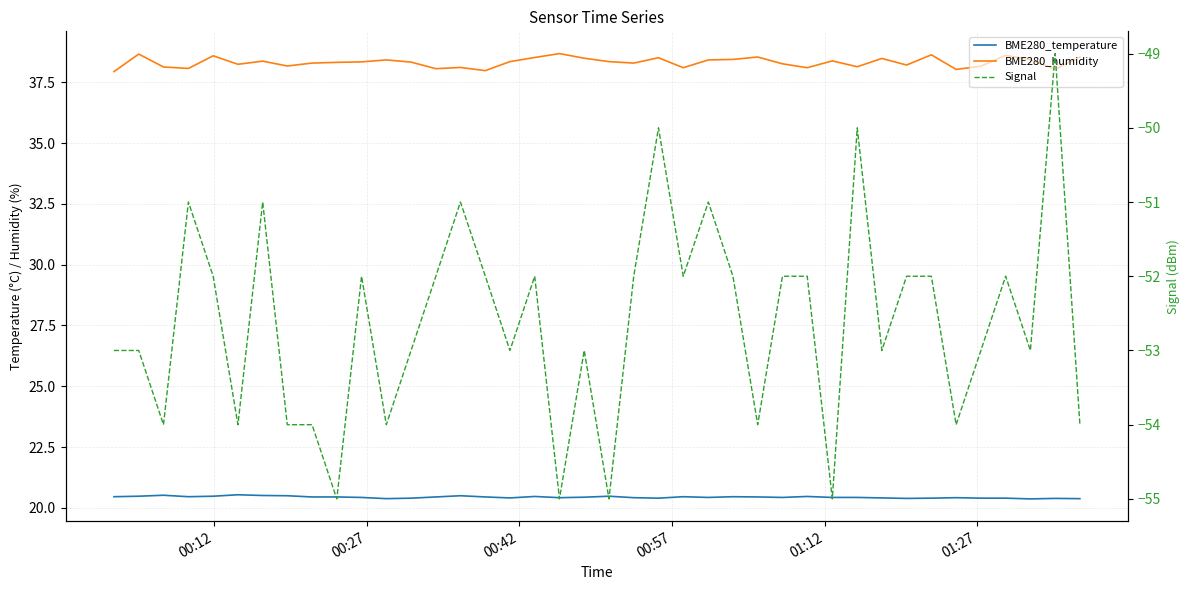

Rank the series by their average value, from highest to lowest.

BME280_humidity, BME280_temperature, Signal